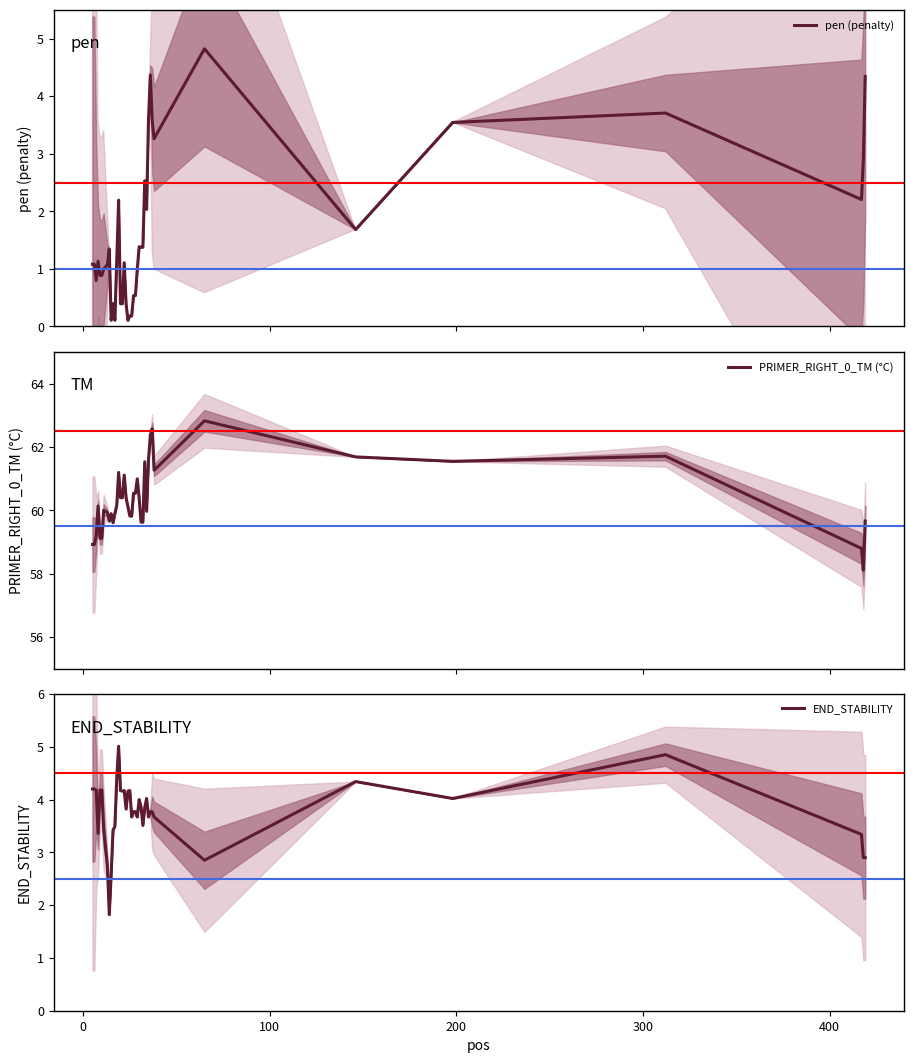

What is the highest value of the pen (penalty) series?

4.8